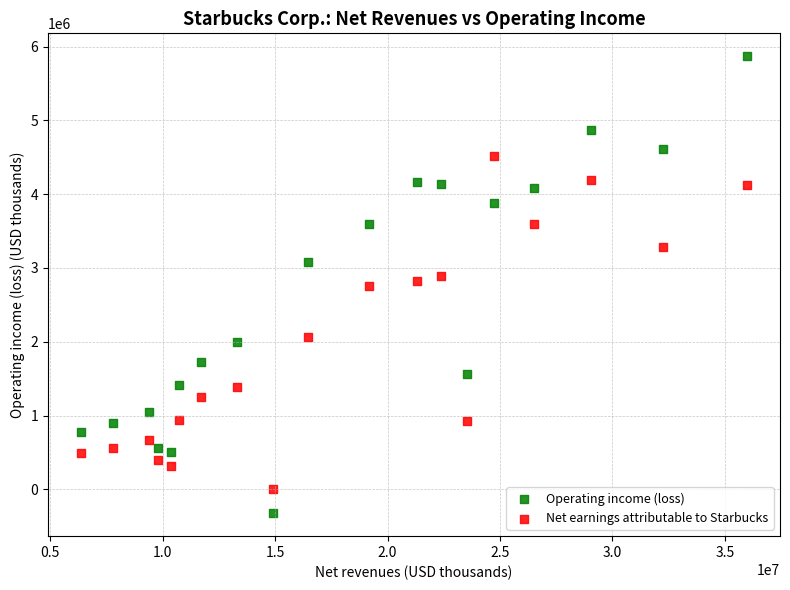

Which series contains the lowest Y value?

Operating income (loss)